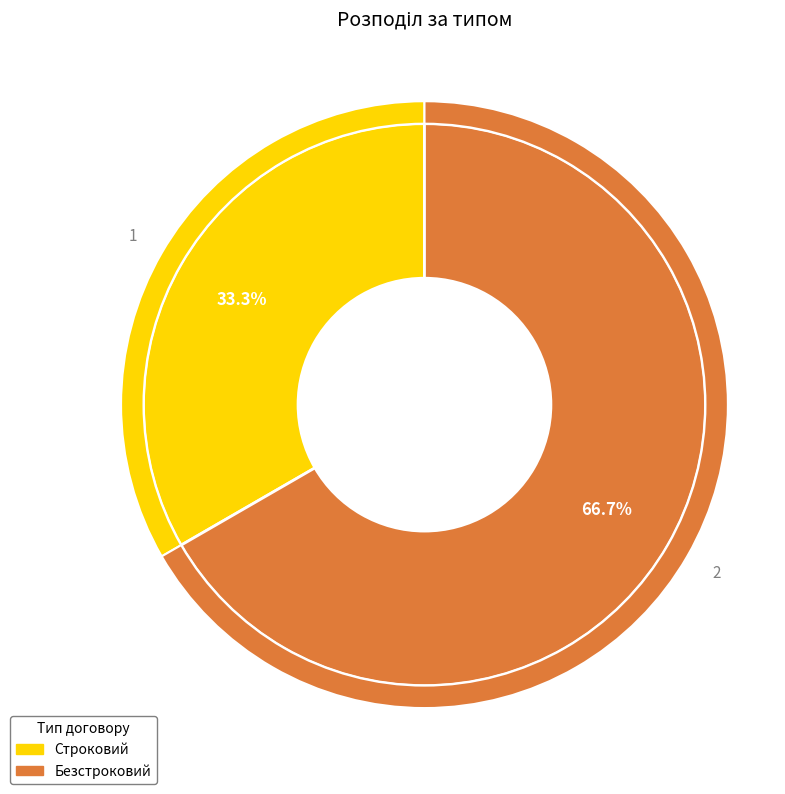

Which slice is the largest?

Безстроковий